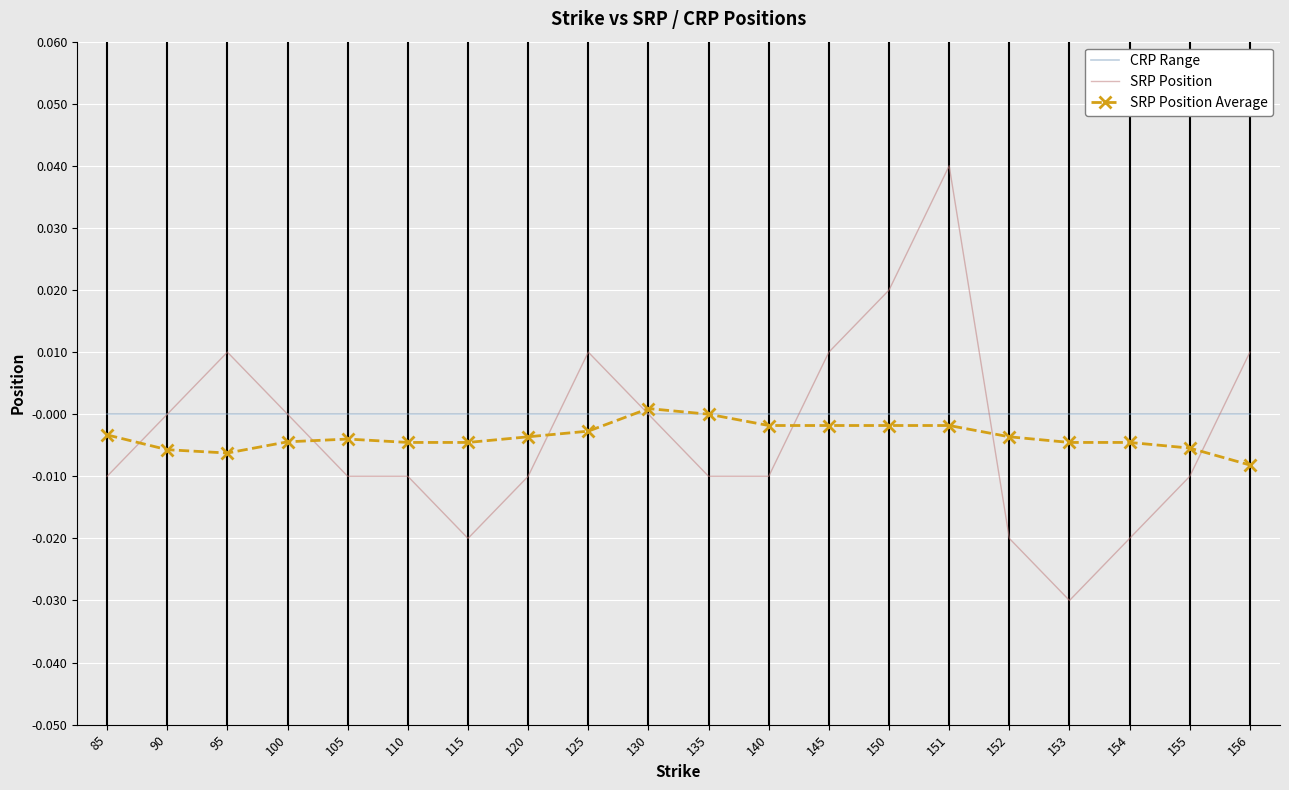

At which category is the sum across all series the highest?

151